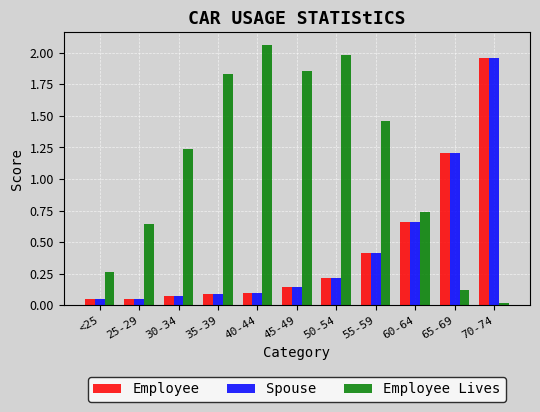

What is the average value of the Employee series?

0.5